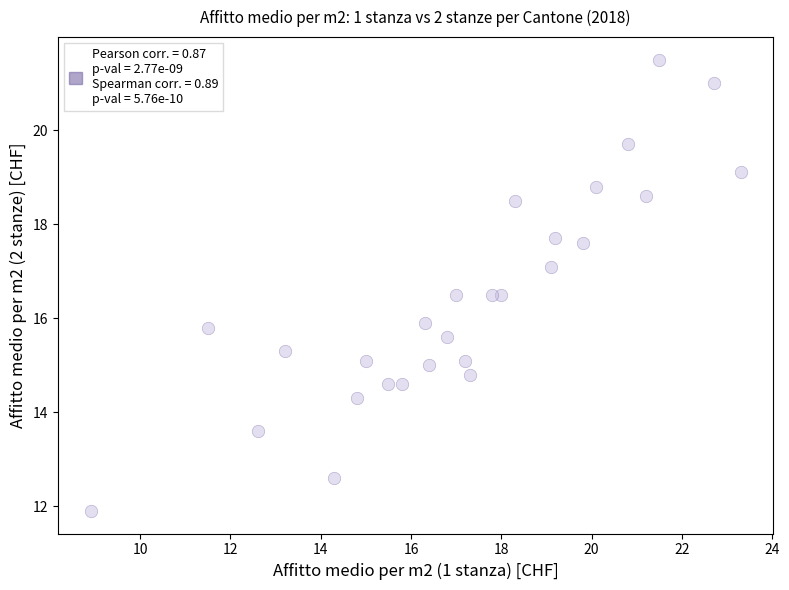

What is the range of Y values (max minus min)?

9.6